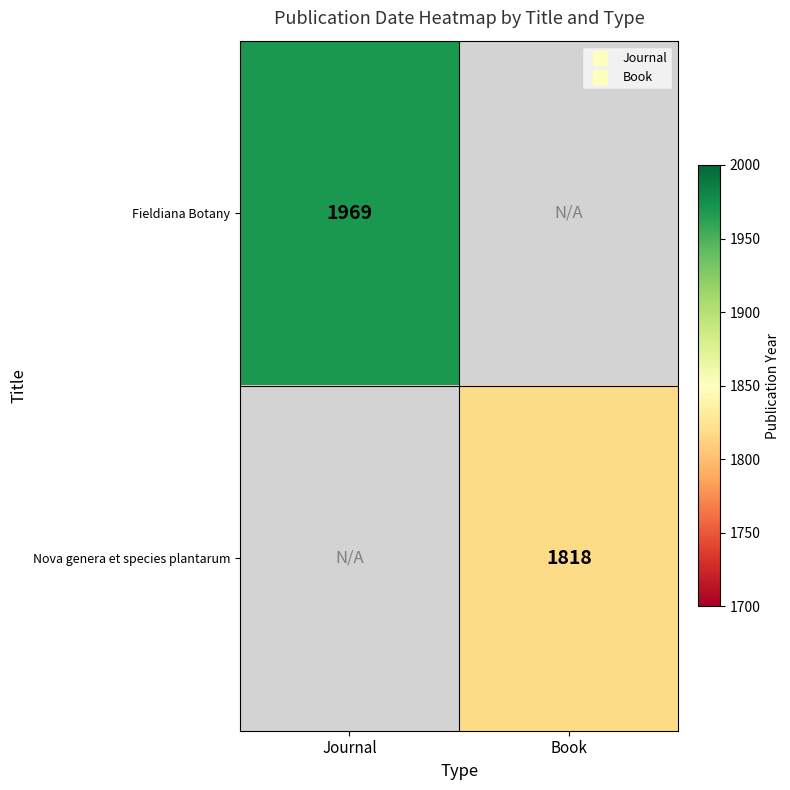

Which label corresponds to the smallest value in the chart?

Book